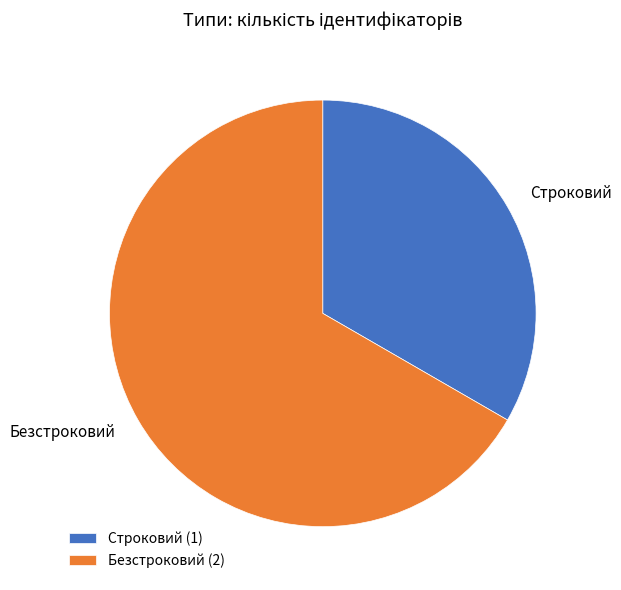

How many slices are in this pie chart?

2